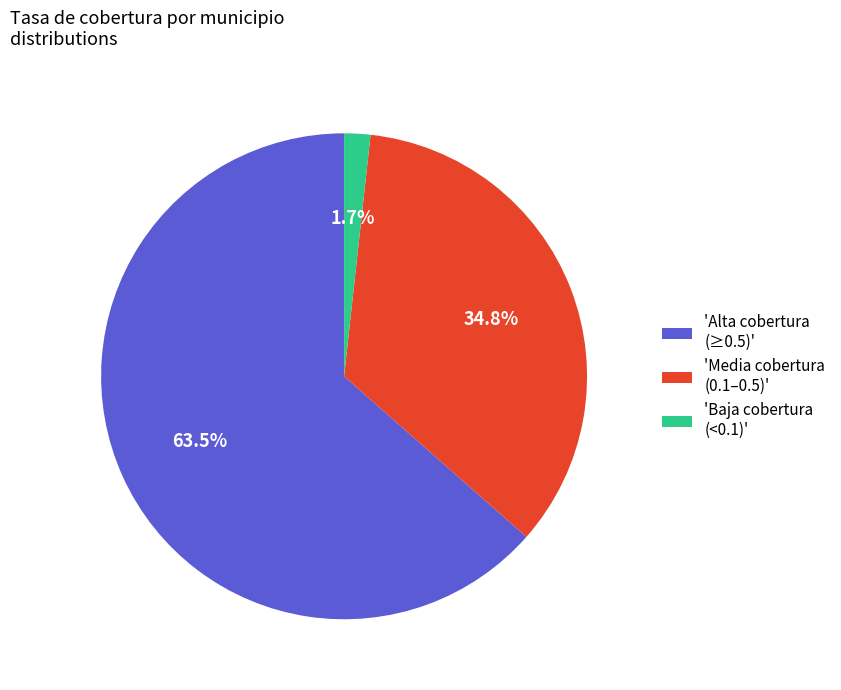

Count the number of slices in the pie.

3